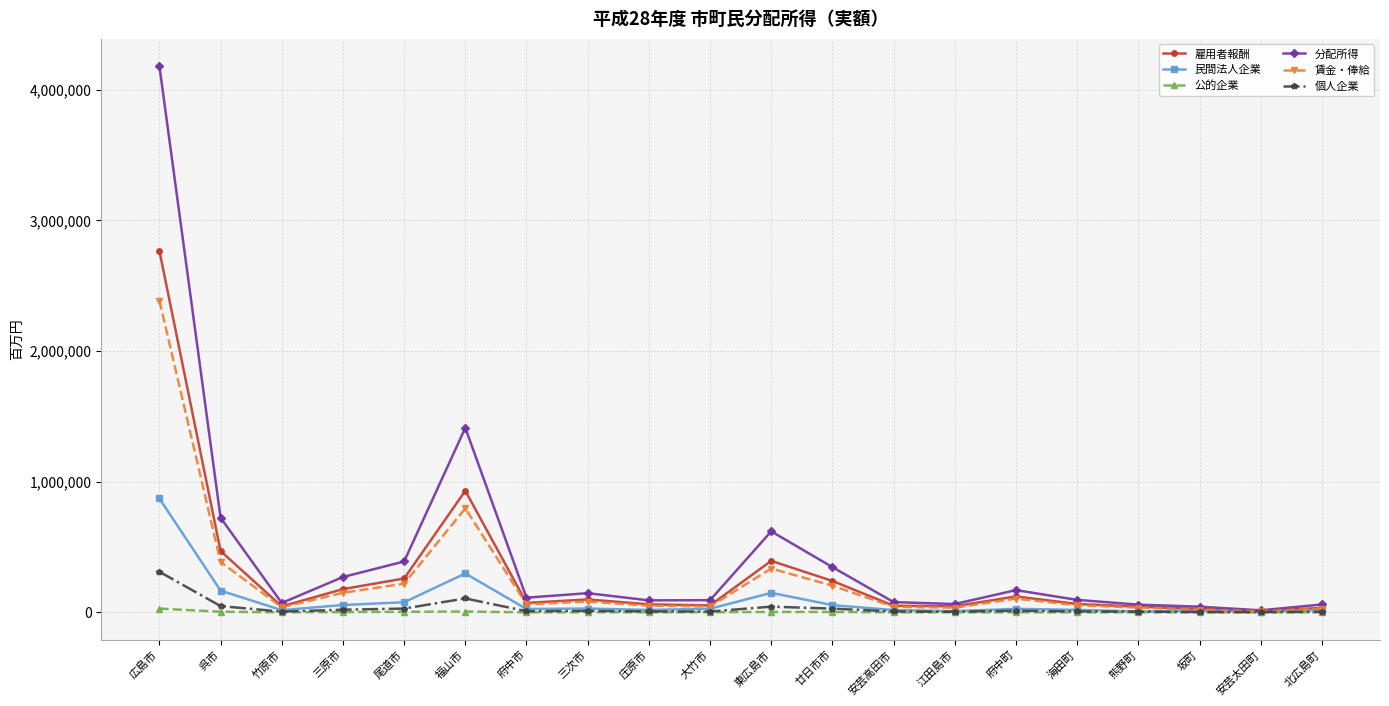

At which category is the sum across all series the highest?

広島市